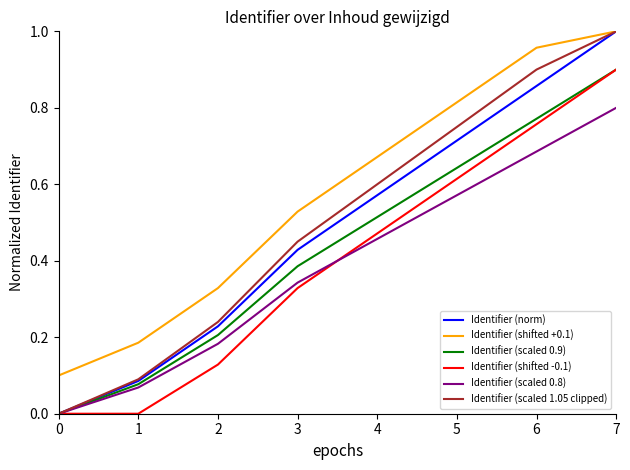

True or false: Identifier (scaled 0.8) and Identifier (shifted +0.1) cross at least once.

False